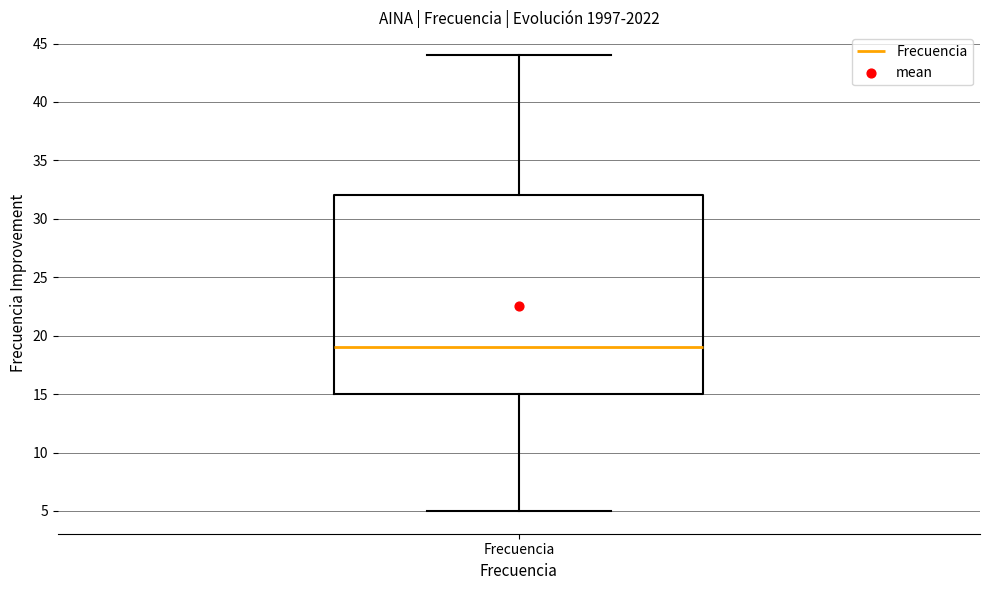

Where does the upper whisker of the box for Frecuencia end on the y-axis? The values are not printed on the chart, so give them approximately, as read against the axis.

44